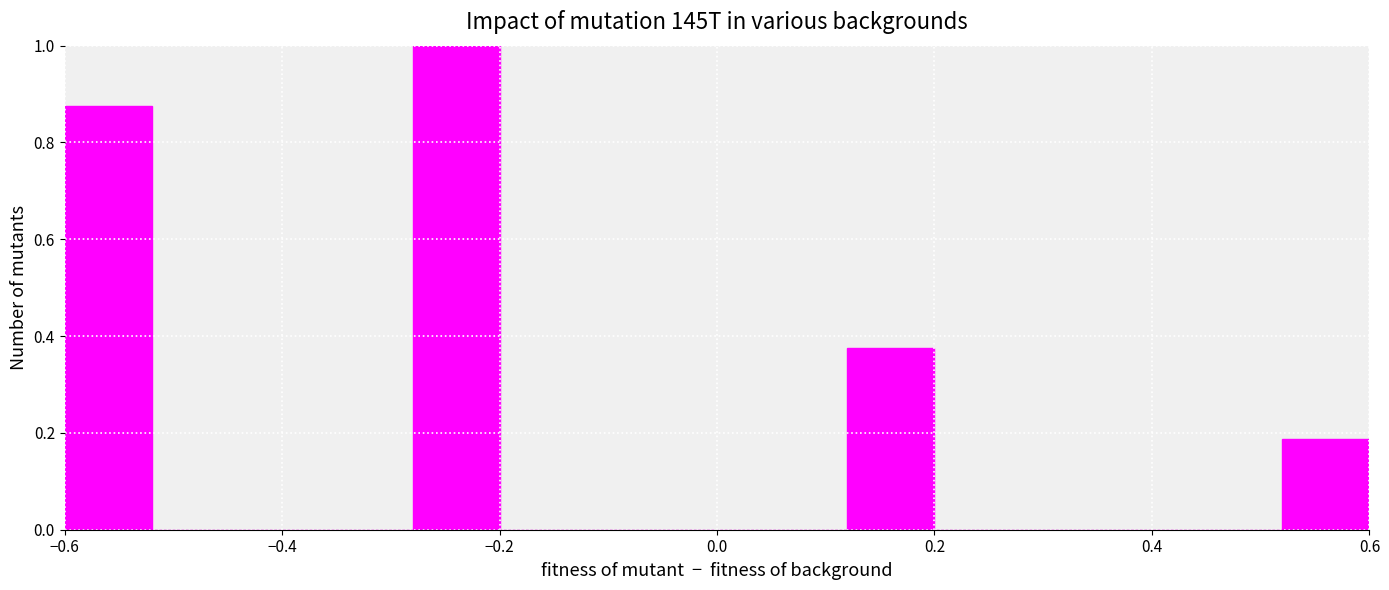

Reading left to right, list every bar in this chart as the range it spans on the x-axis followed by its height. The values are not printed on the chart, so give them approximately, as read against the axis.

-0.60 to -0.52: 0.88
-0.52 to -0.44: 0
-0.44 to -0.36: 0
-0.36 to -0.28: 0
-0.28 to -0.20: 1.00
-0.20 to -0.12: 0
-0.12 to -0.04: 0
-0.04 to 0.04: 0
0.04 to 0.12: 0
0.12 to 0.20: 0.38
0.20 to 0.28: 0
0.28 to 0.36: 0
0.36 to 0.44: 0
0.44 to 0.52: 0
0.52 to 0.60: 0.18